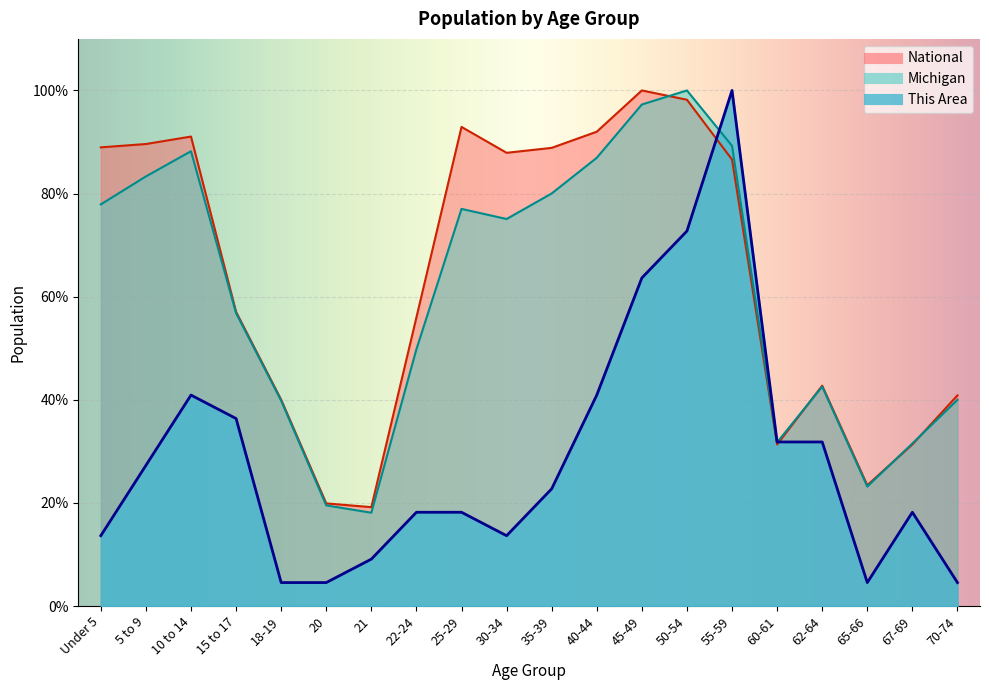

What are all the series names shown in the legend?

Michigan, National, This Area